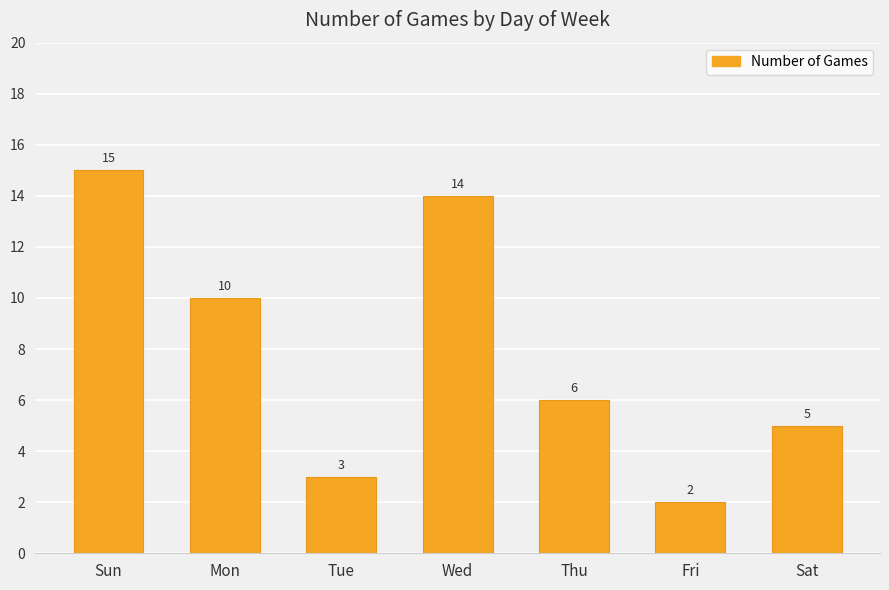

Approximately how many times larger is the value at Tue compared to Fri?

1.5